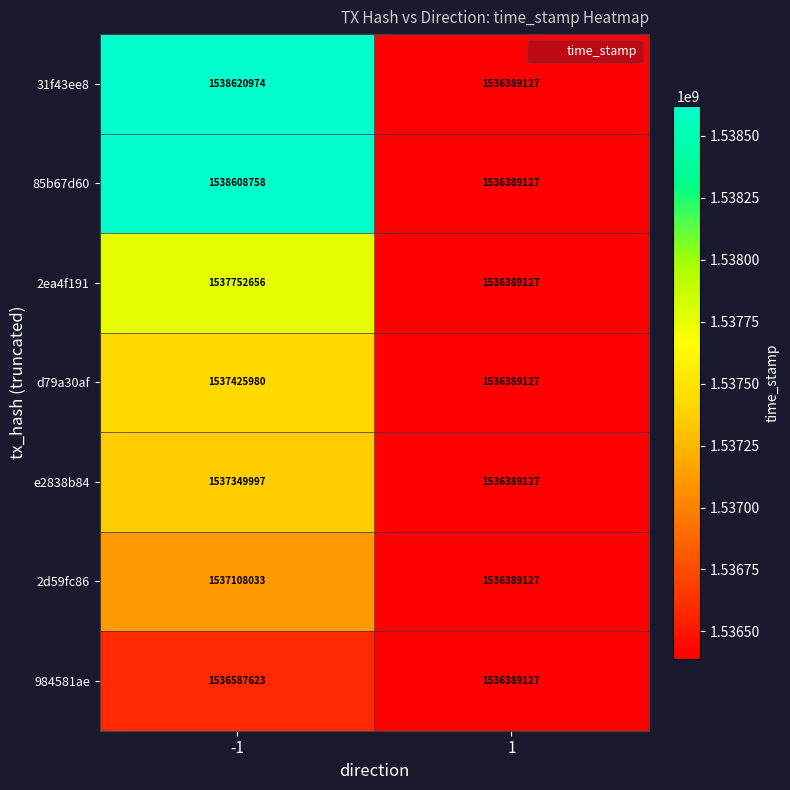

What is the spread (max minus min) of values at -1?

2033351